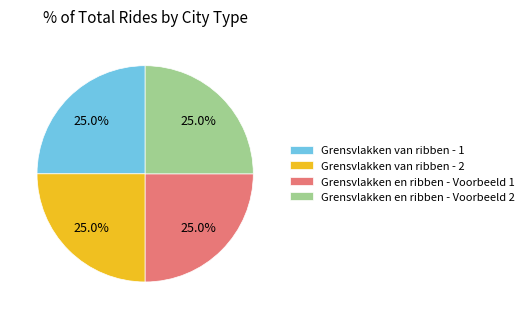

What portion of the pie excludes Grensvlakken van ribben - 1?

75.0%